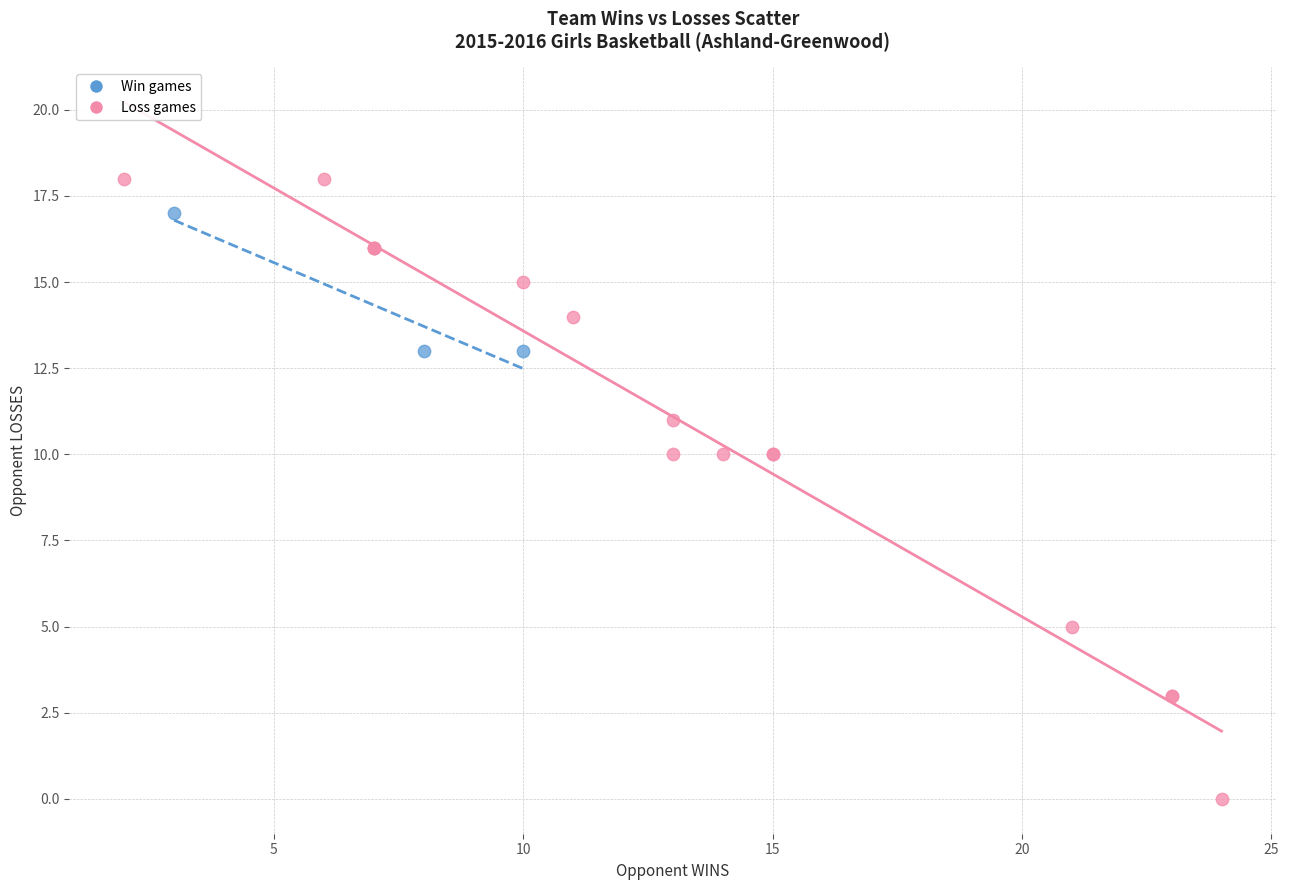

Which series has the largest Y range (max minus min)?

Loss games